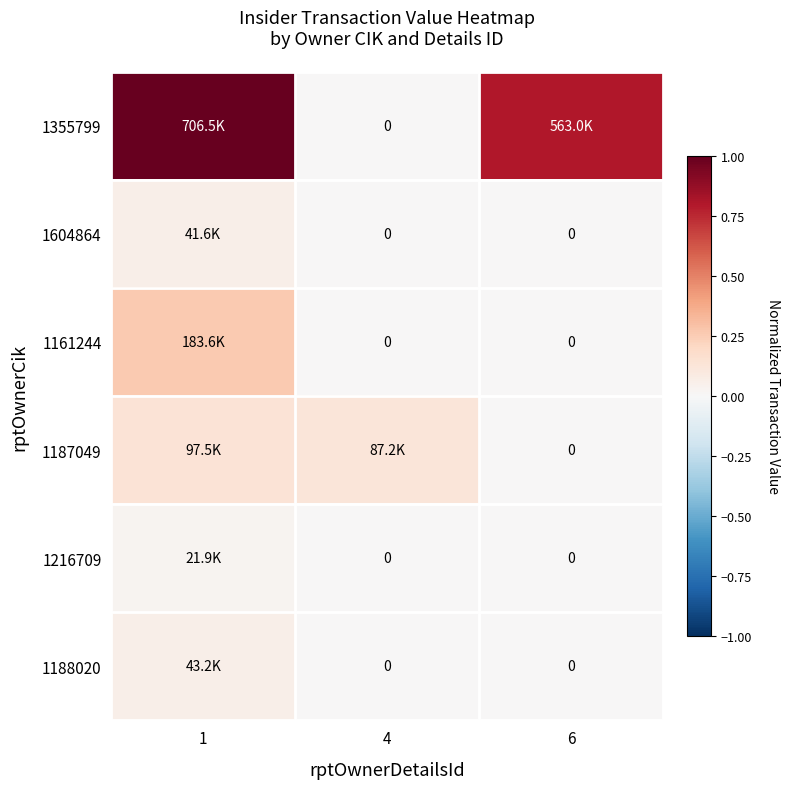

At 1, list the series in order from smallest to largest.

1216709, 1604864, 1188020, 1187049, 1161244, 1355799